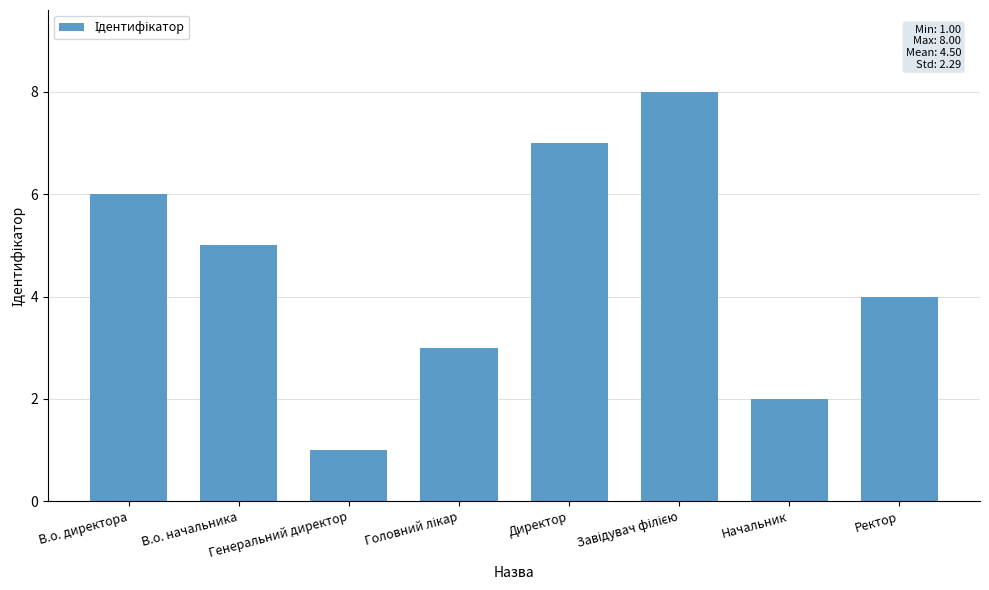

What is the difference between the second highest and minimum values?

6